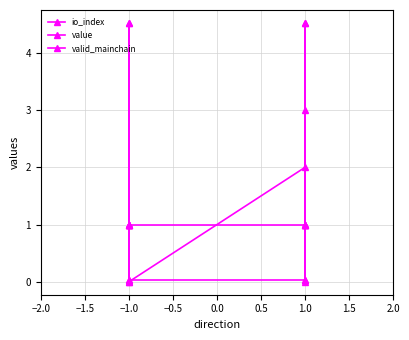

True or false: value and io_index cross at least once.

True